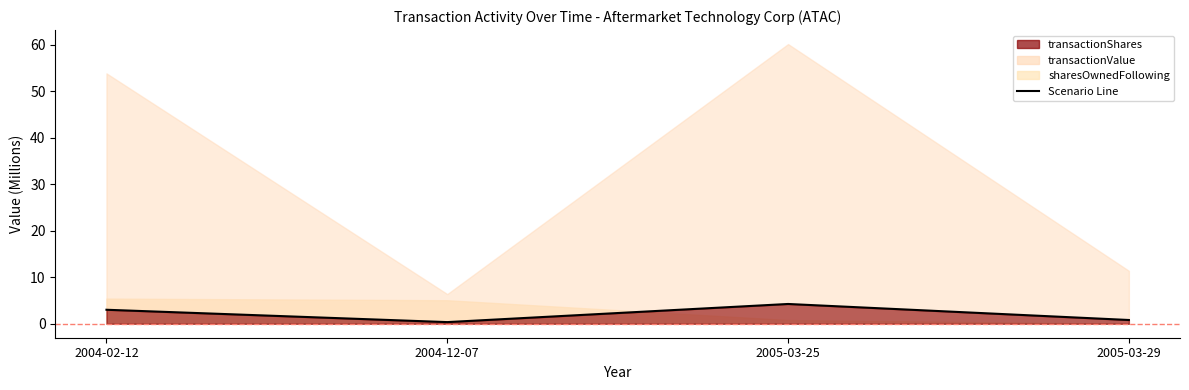

What is the label of the 1st point from the left?

2004-02-12